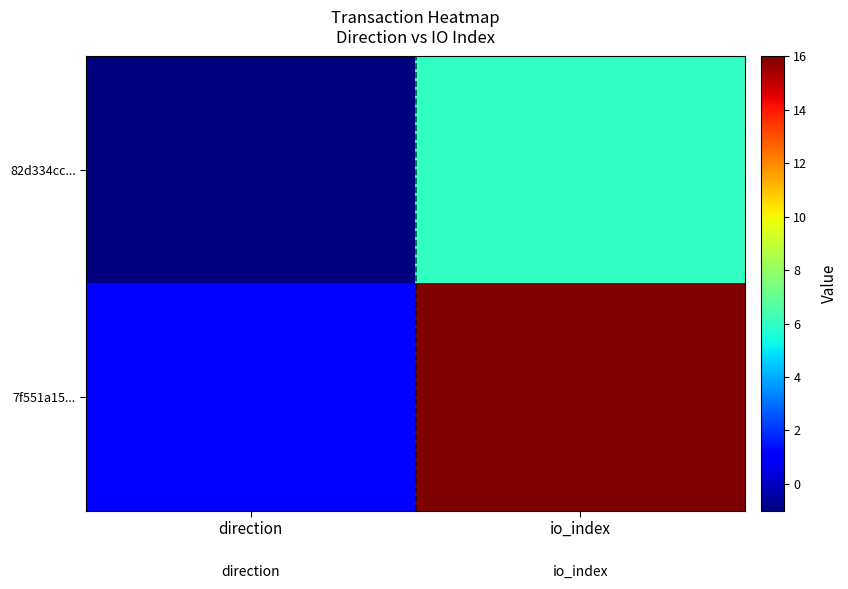

What is the smallest value displayed?

-1